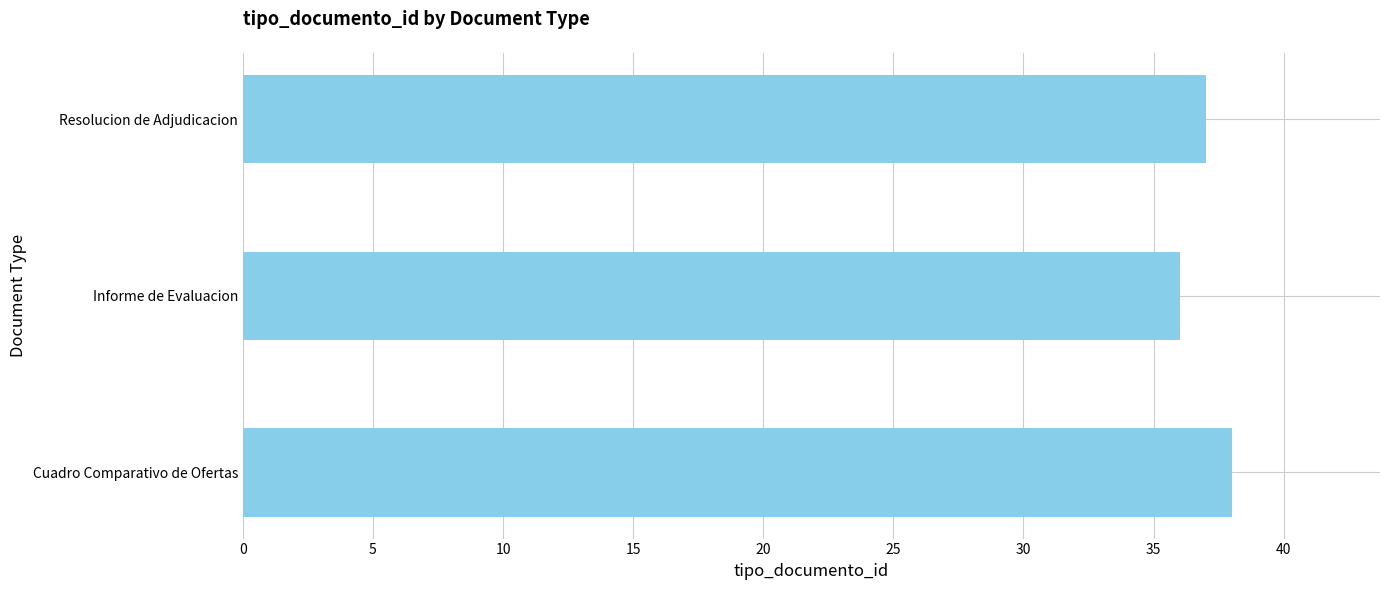

The value at Cuadro Comparativo de Ofertas is 66. True or false?

False